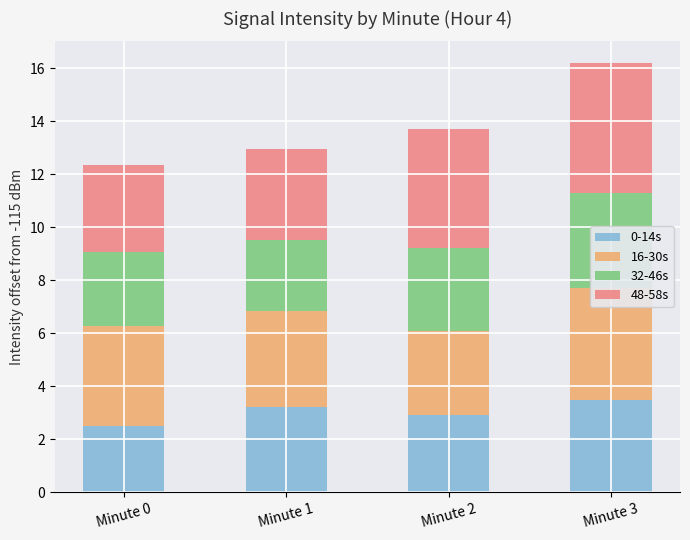

What is the value of the 0-14s bar at the 1st from the left?

2.5